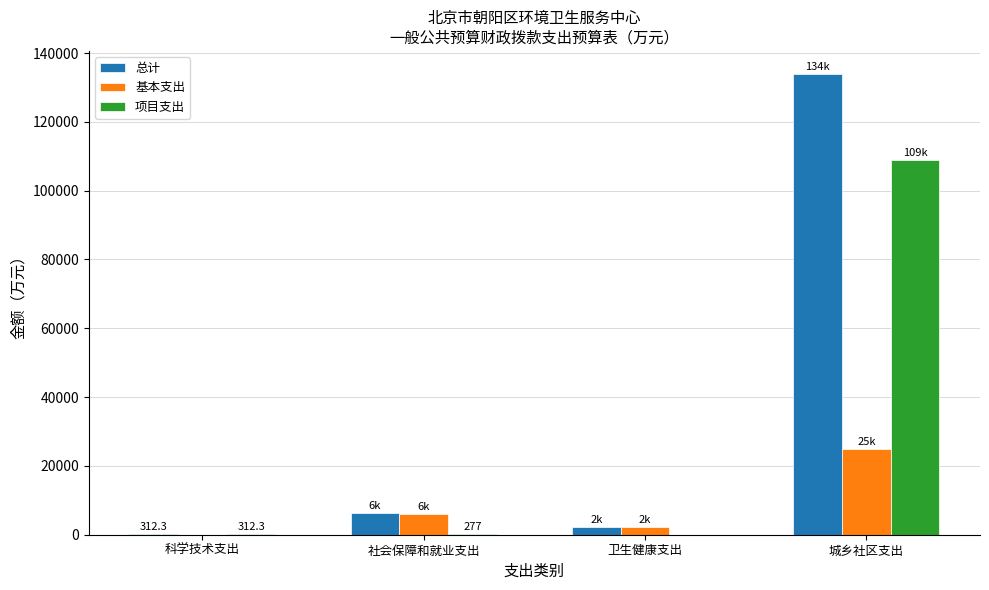

Which series has the largest range (max minus min)?

总计